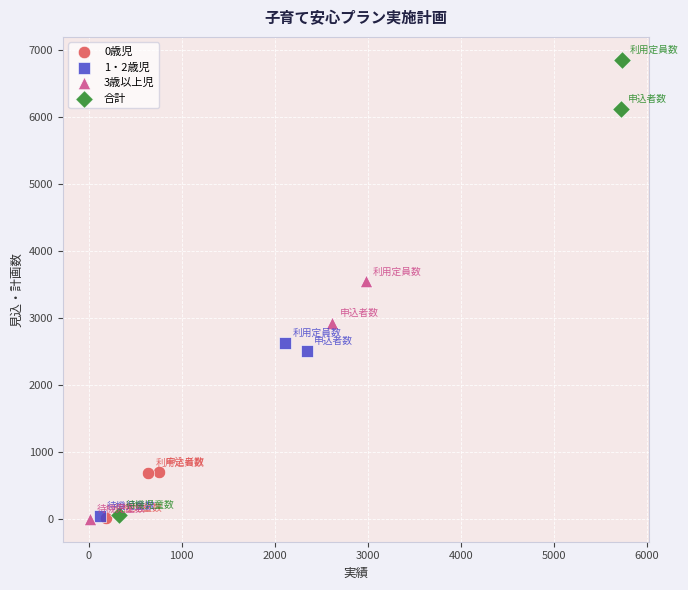

Which series contains the highest Y value?

合計